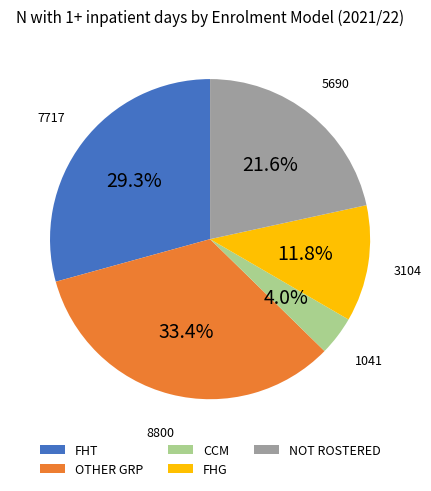

Rank the categories by value from highest to lowest.

OTHER GRP, FHT, NOT ROSTERED, FHG, CCM